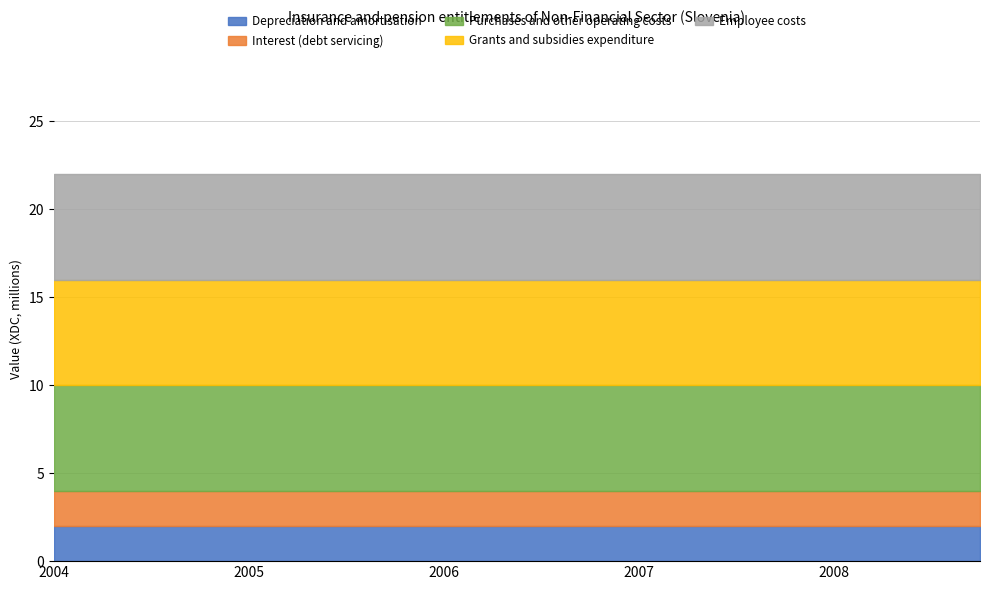

What is the average value of the Purchases and other operating costs series?

6